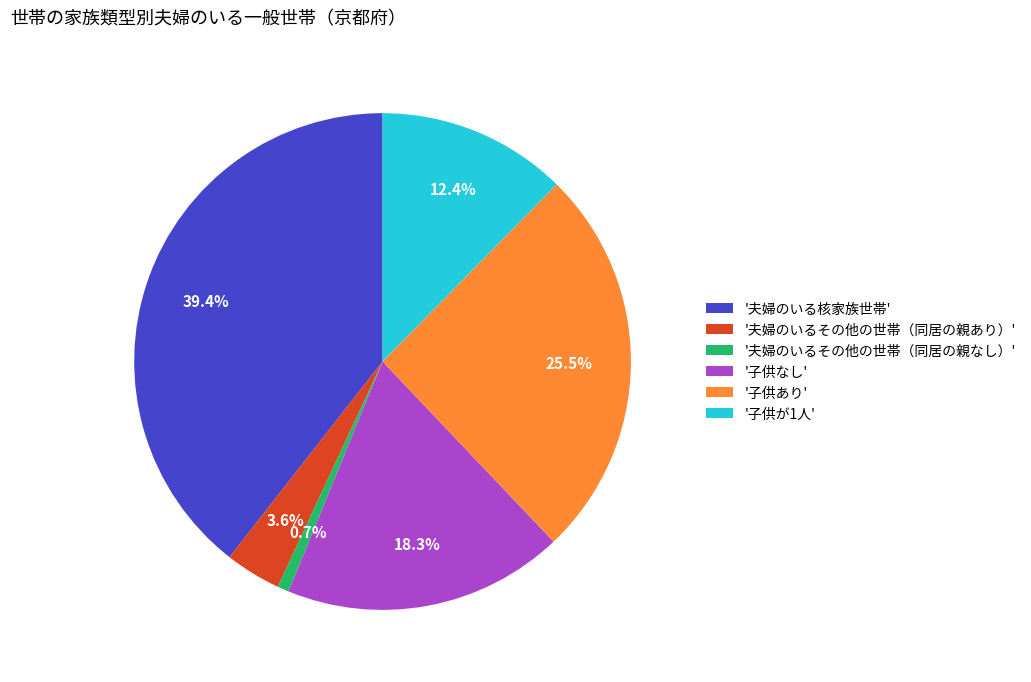

What percentage is NOT represented by '子供が1人'?

87.6%